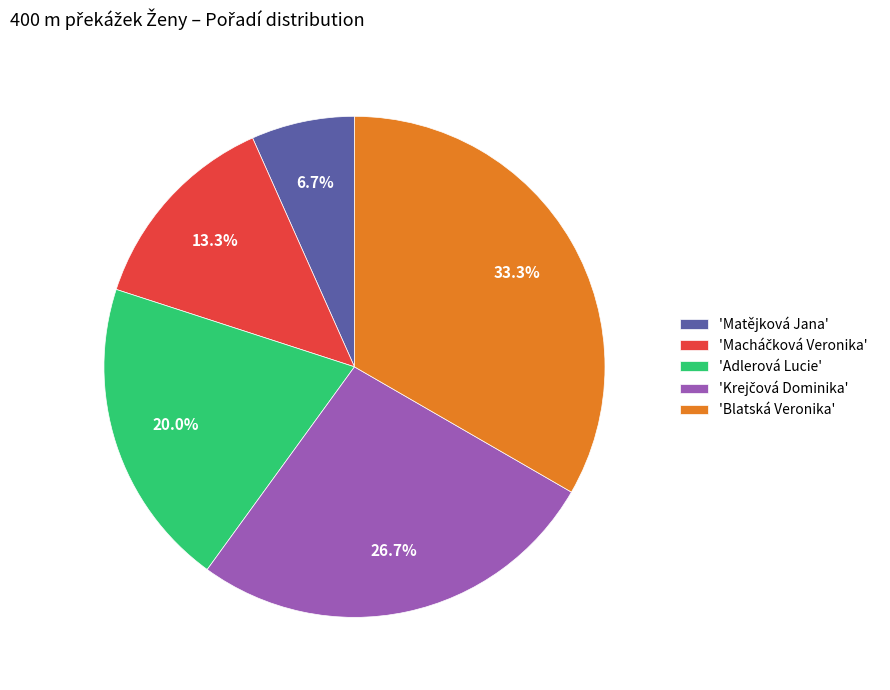

What is the largest slice in the pie chart?

'Blatská Veronika'